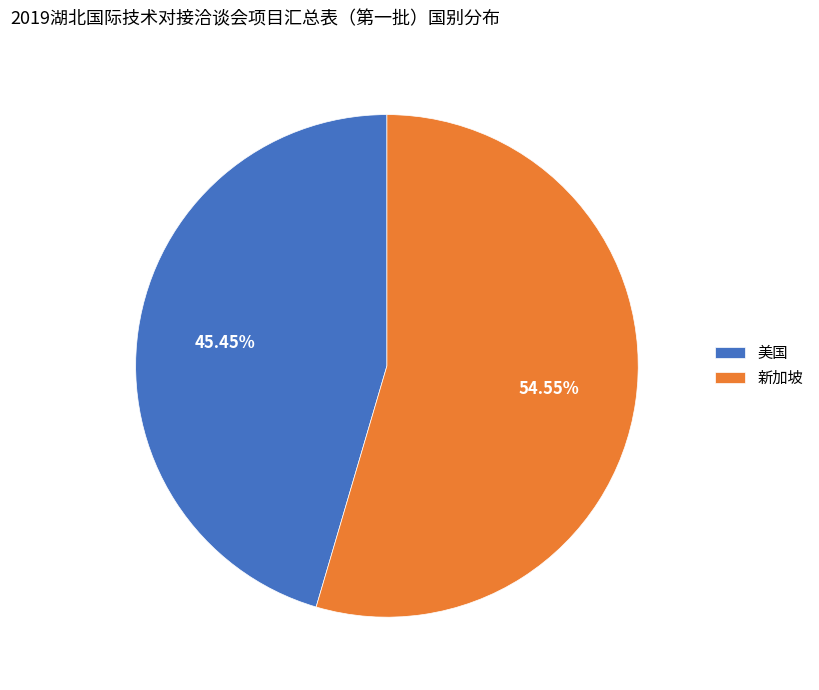

To the nearest percent, what is the average slice percentage?

50%